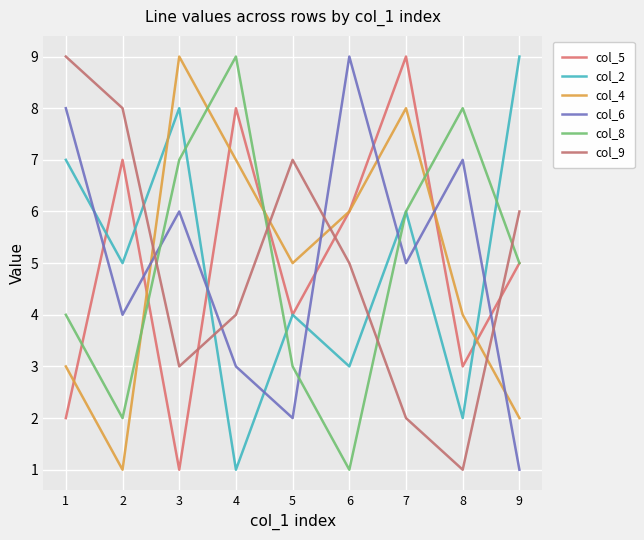

What is the approximate value of col_6 at 6?

9